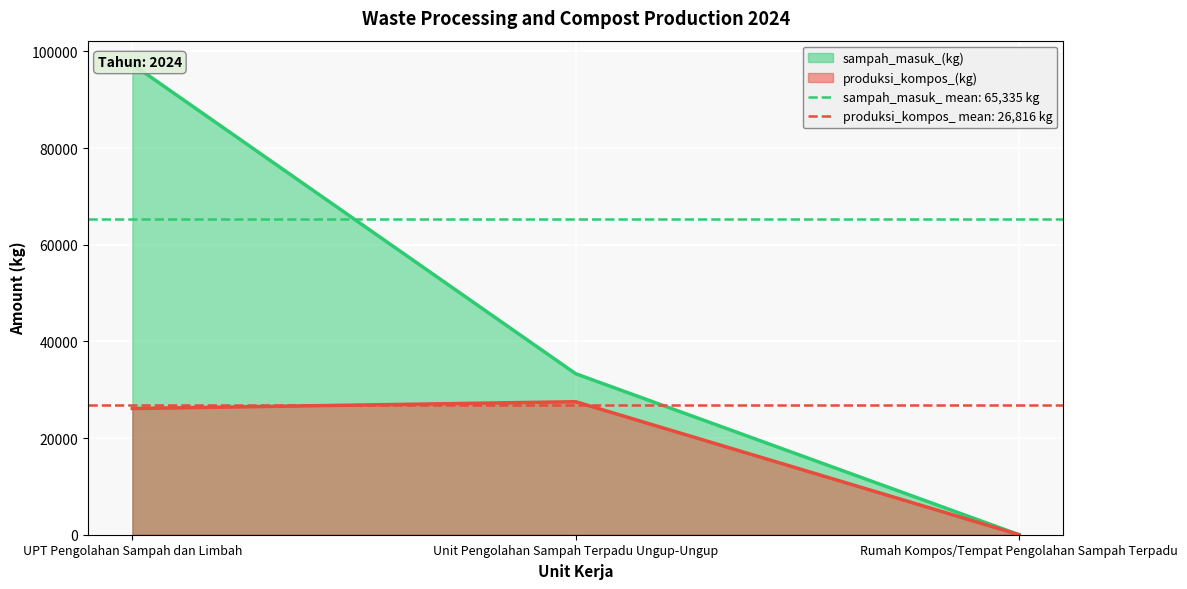

What is the average value of the sampah_masuk_(kg) series?

43557